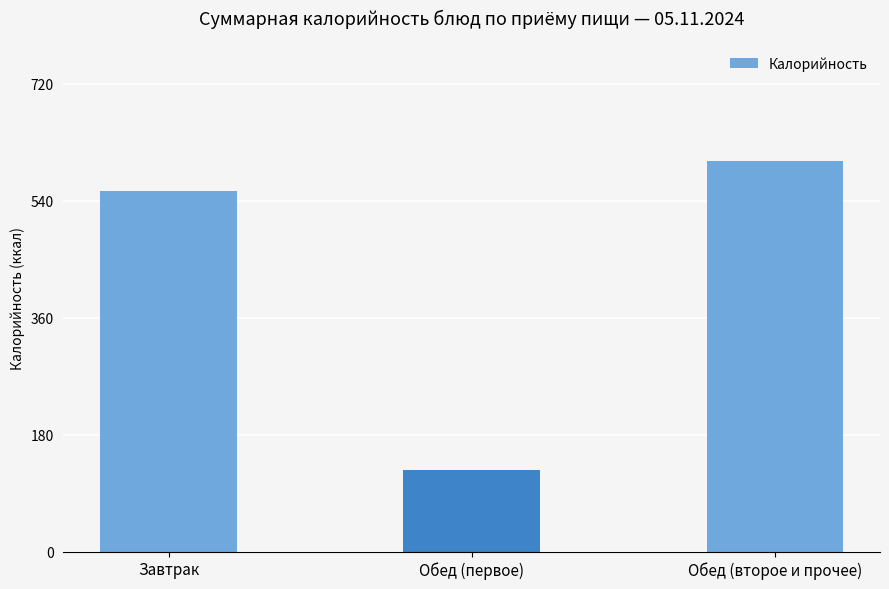

What is the change in value from Завтрак to Обед (первое)?

-428